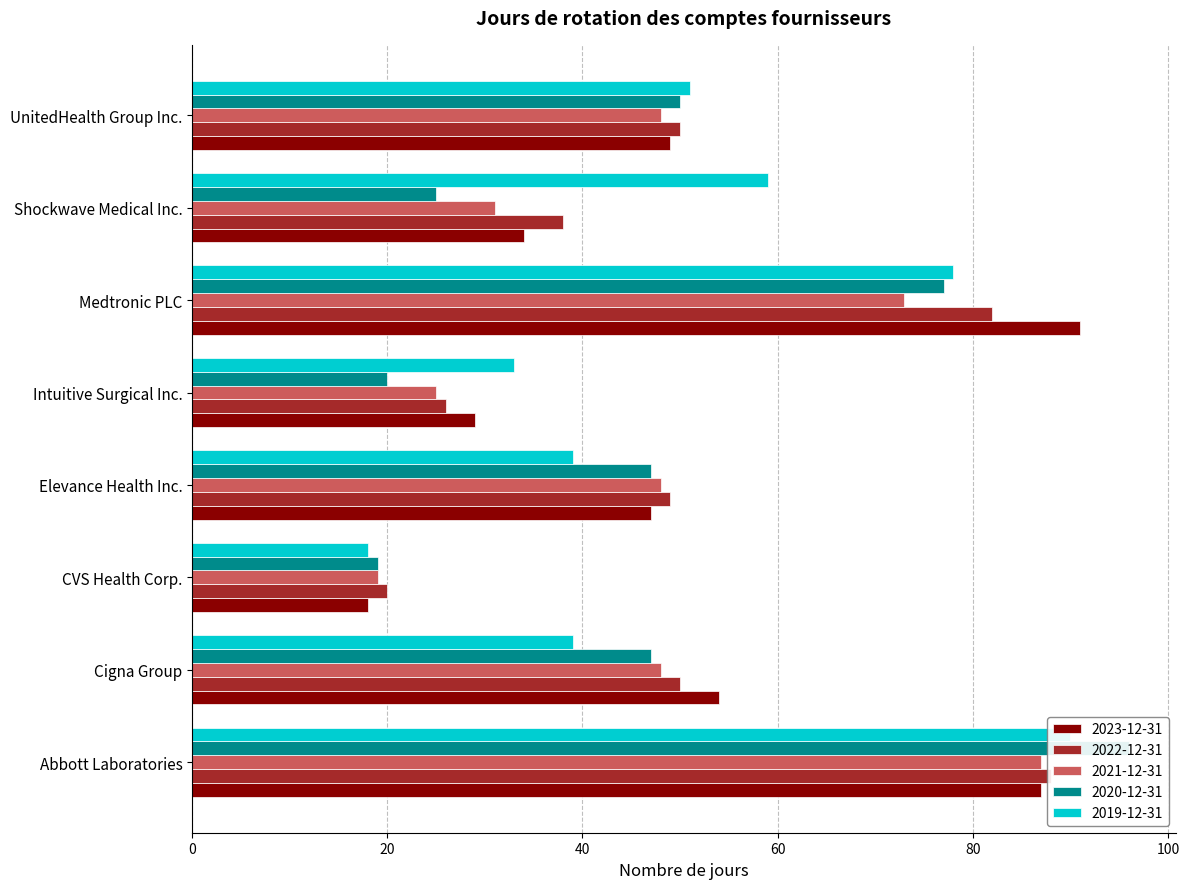

Rank the series by their maximum value, from lowest to highest.

2021-12-31, 2022-12-31, 2019-12-31, 2023-12-31, 2020-12-31